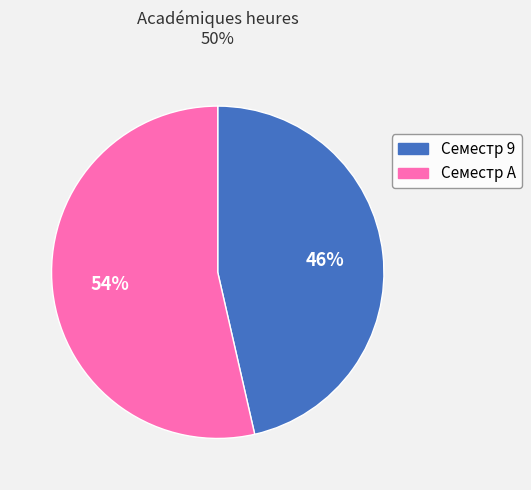

Which category has the smallest portion of the pie?

Семестр 9